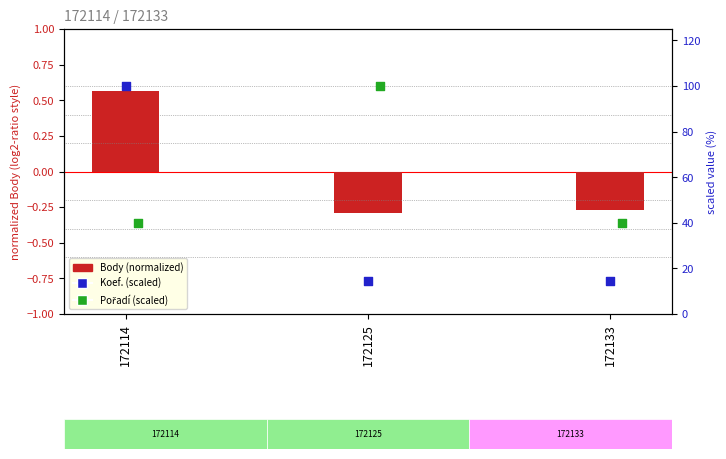

Which series has the widest spread of Y values?

Koef. (scaled)